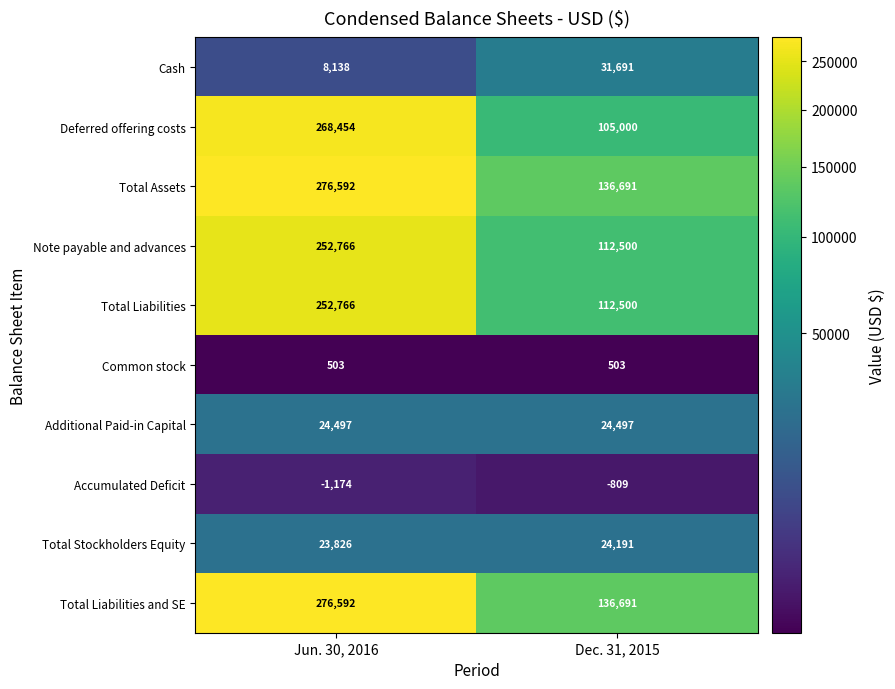

Reading right to left, extract all data points from this chart.

Cash: Dec. 31, 2015=31691	Jun. 30, 2016=8138
Deferred offering costs: Dec. 31, 2015=105000	Jun. 30, 2016=268454
Total Assets: Dec. 31, 2015=136691	Jun. 30, 2016=276592
Note payable and advances: Dec. 31, 2015=112500	Jun. 30, 2016=252766
Total Liabilities: Dec. 31, 2015=112500	Jun. 30, 2016=252766
Common stock: Dec. 31, 2015=503	Jun. 30, 2016=503
Additional Paid-in Capital: Dec. 31, 2015=24497	Jun. 30, 2016=24497
Accumulated Deficit: Dec. 31, 2015=-809	Jun. 30, 2016=-1174
Total Stockholders Equity: Dec. 31, 2015=24191	Jun. 30, 2016=23826
Total Liabilities and SE: Dec. 31, 2015=136691	Jun. 30, 2016=276592